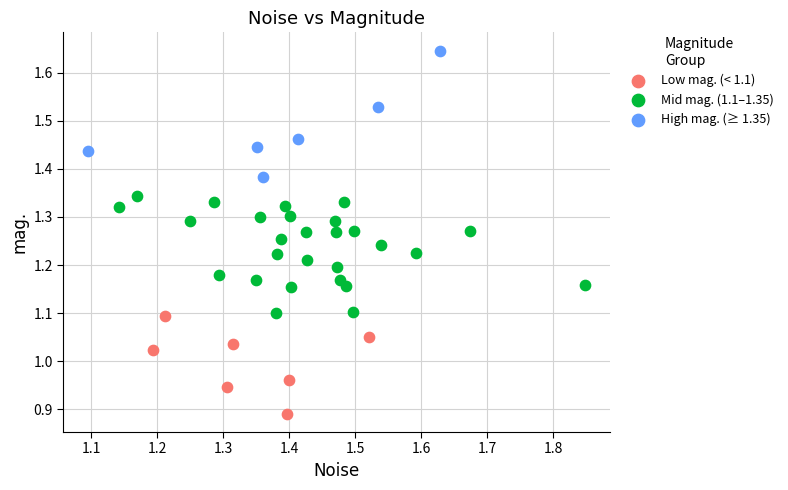

Which series contains the highest Y value?

High mag. (≥ 1.35)